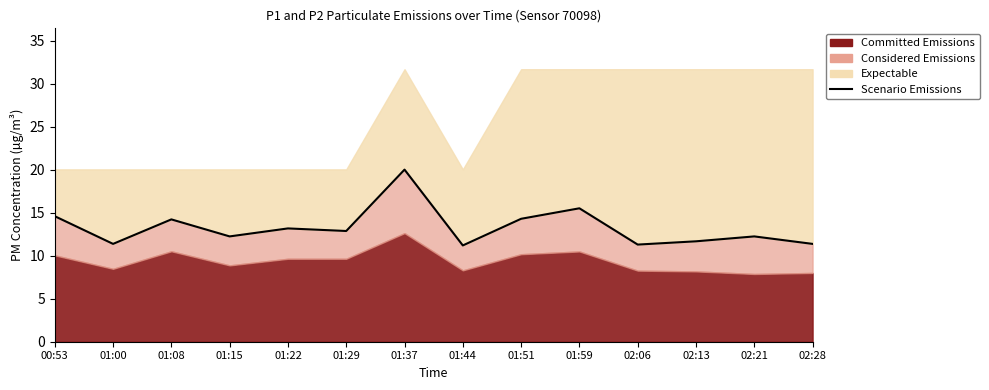

Rank the categories by value from highest to lowest.

01:37, 01:59, 00:53, 01:51, 01:08, 01:22, 01:29, 01:15, 02:21, 02:13, 01:00, 02:28, 02:06, 01:44